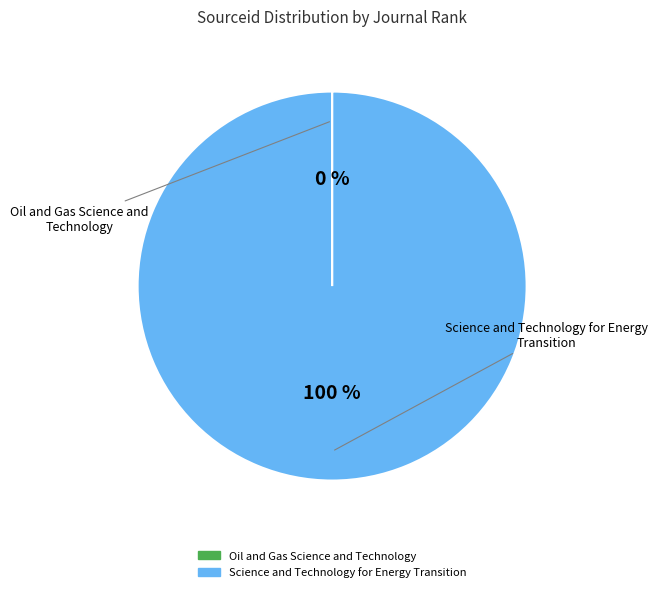

Which category has the biggest portion of the pie?

Science and Technology for Energy Transition